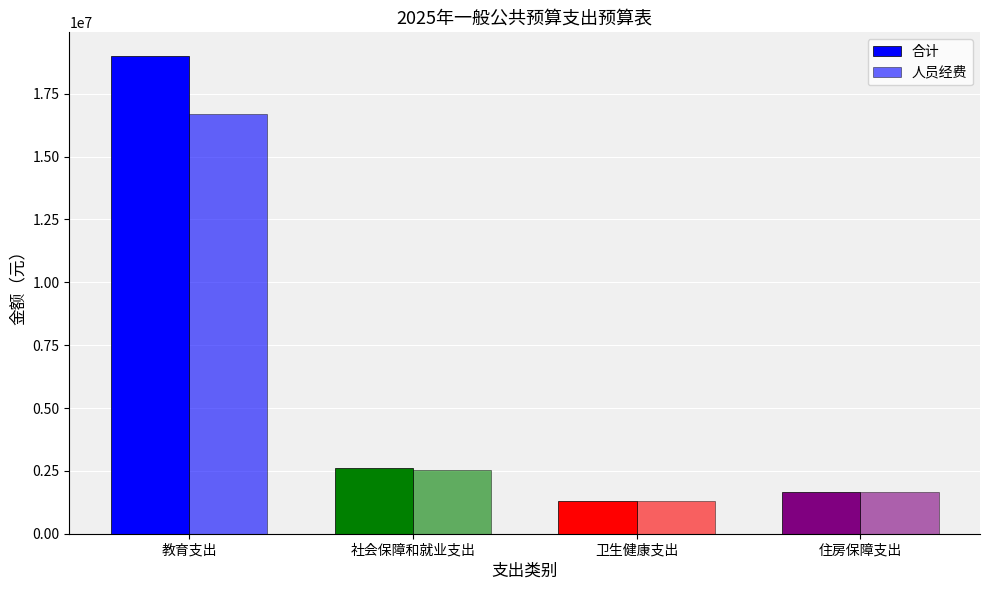

How many series are shown in this chart?

2